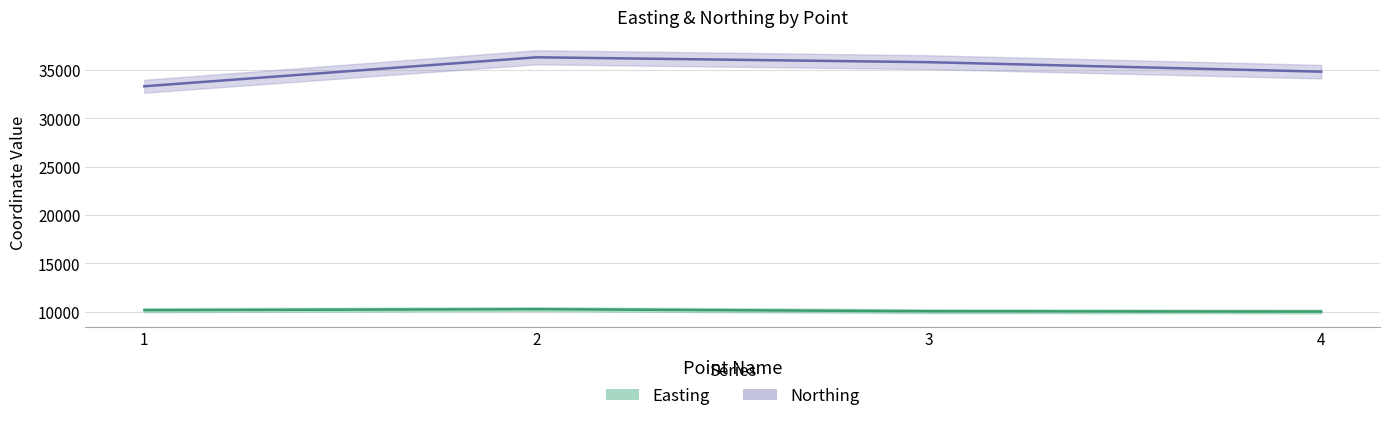

The value of Northing at 1 is 17490.0. True or false?

False